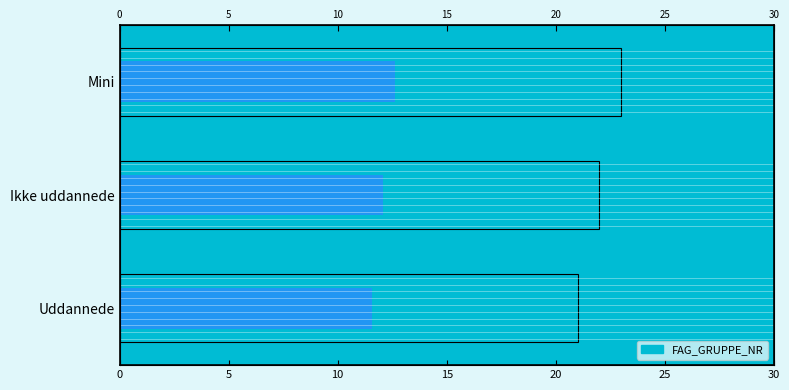

What is the change in value from Uddannede to Ikke uddannede?

+1